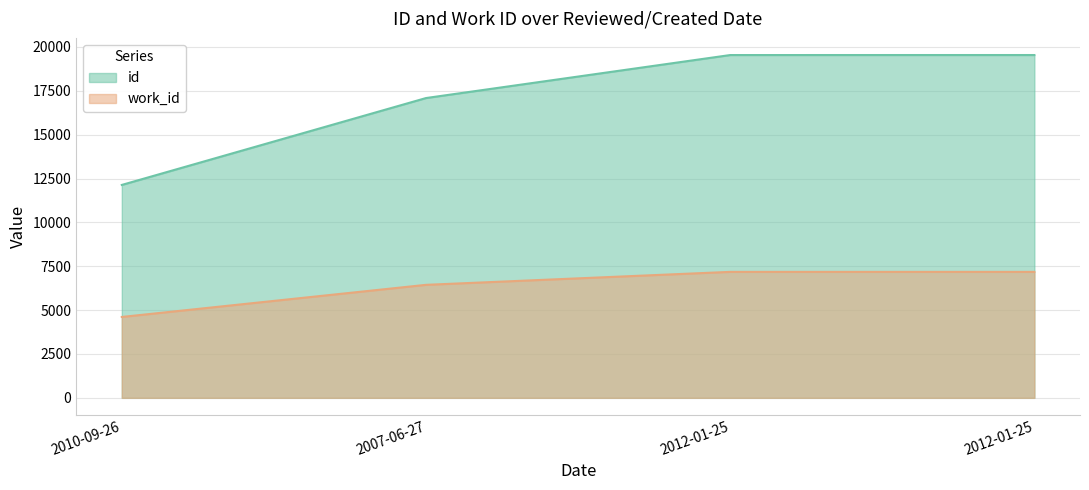

Reading left to right, extract all data points from this chart.

id: 12134	17086	19537	19538
work_id: 4610	6440	7179	7179